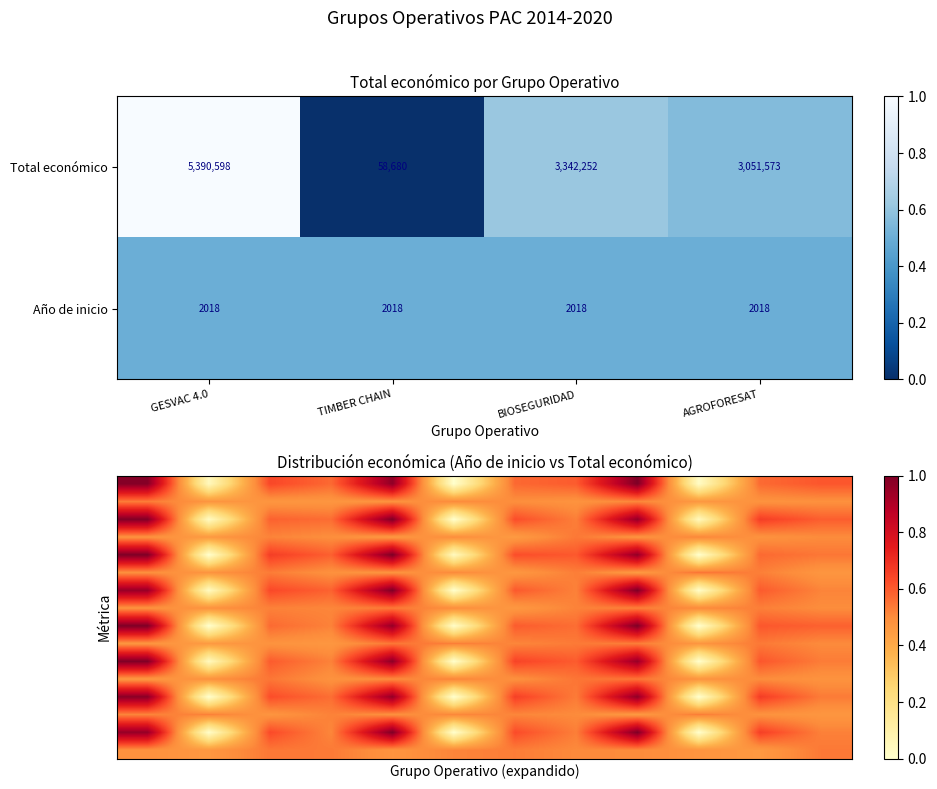

What is the sum of all Año de inicio values?

8072